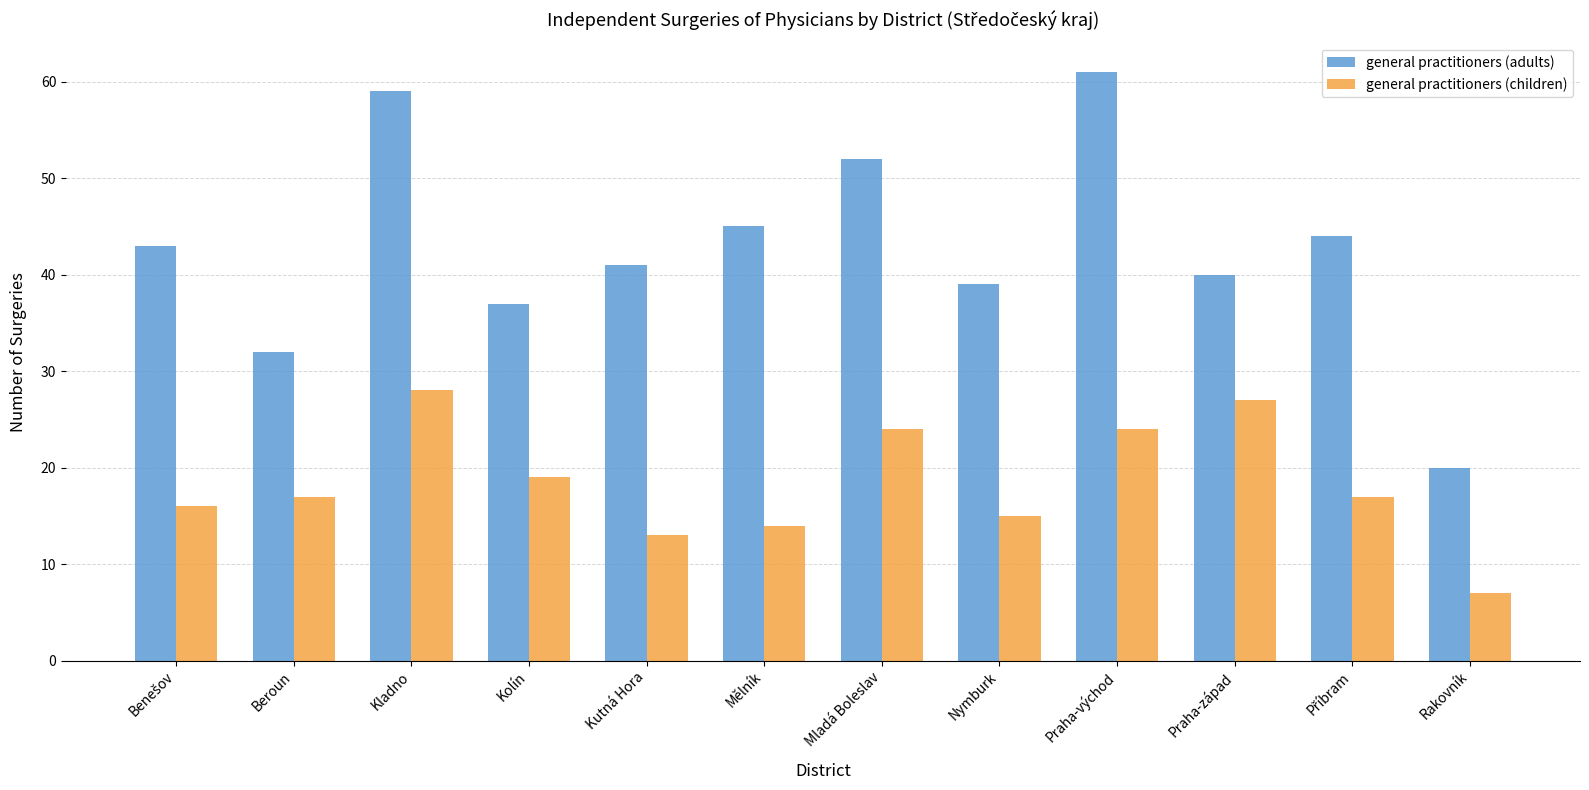

Reading left to right, what are all the values shown in this chart?

general practitioners (adults): 43	32	59	37	41	45	52	39	61	40	44	20
general practitioners (children): 16	17	28	19	13	14	24	15	24	27	17	7